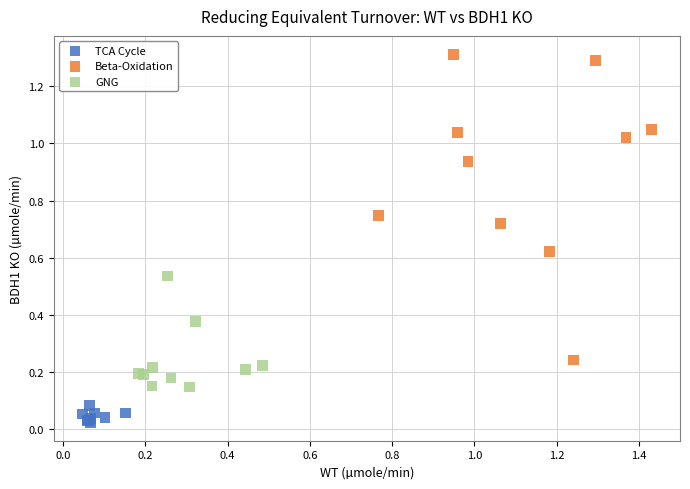

Which series has the widest spread of Y values?

Beta-Oxidation